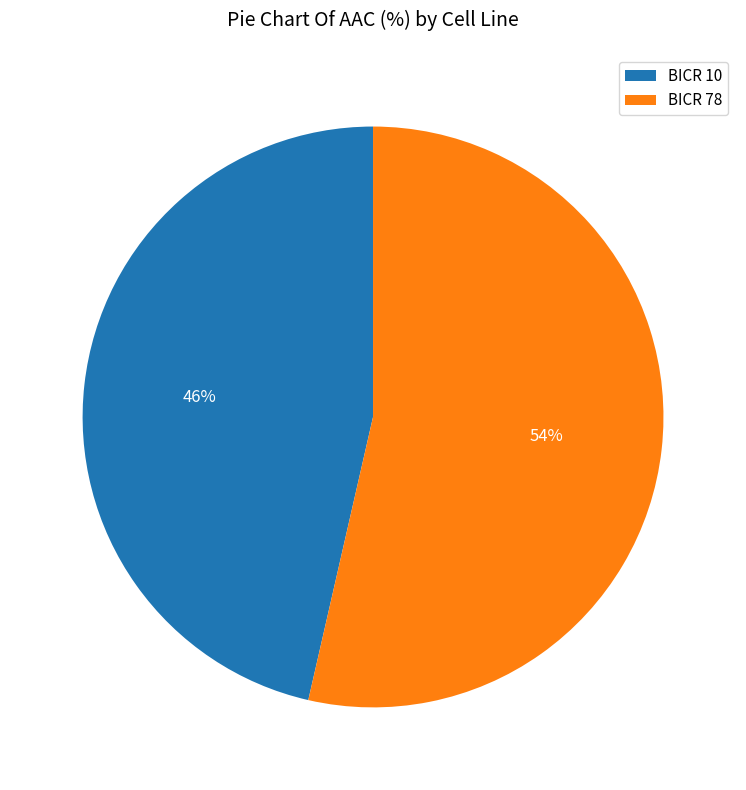

How many segments does this pie chart have?

2